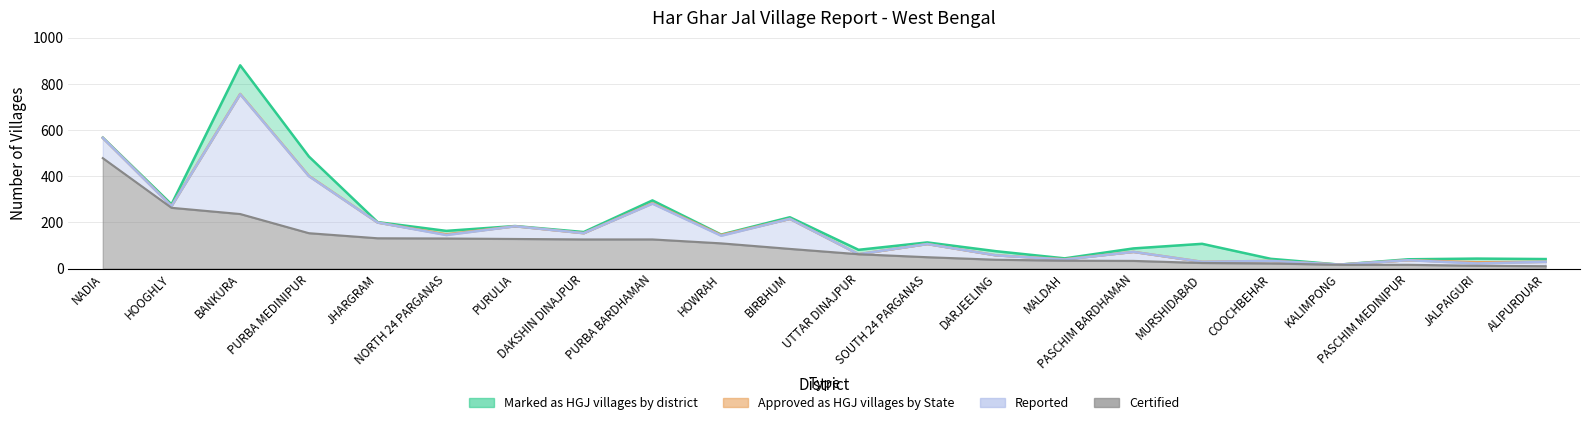

Which series has the widest spread of values?

Marked as HGJ villages by district